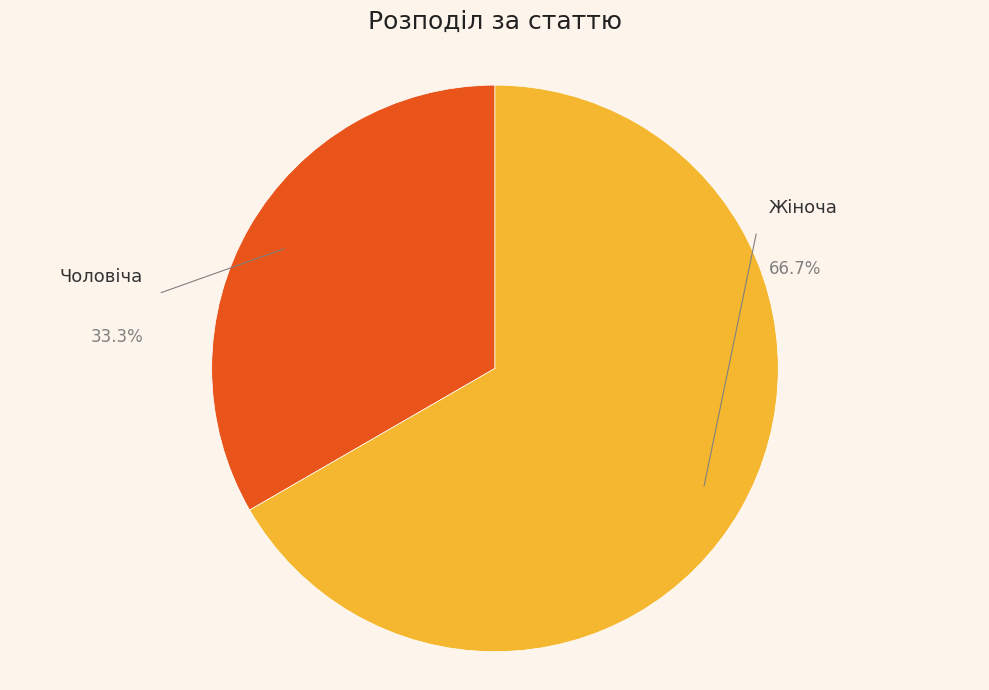

How many segments does this pie chart have?

2